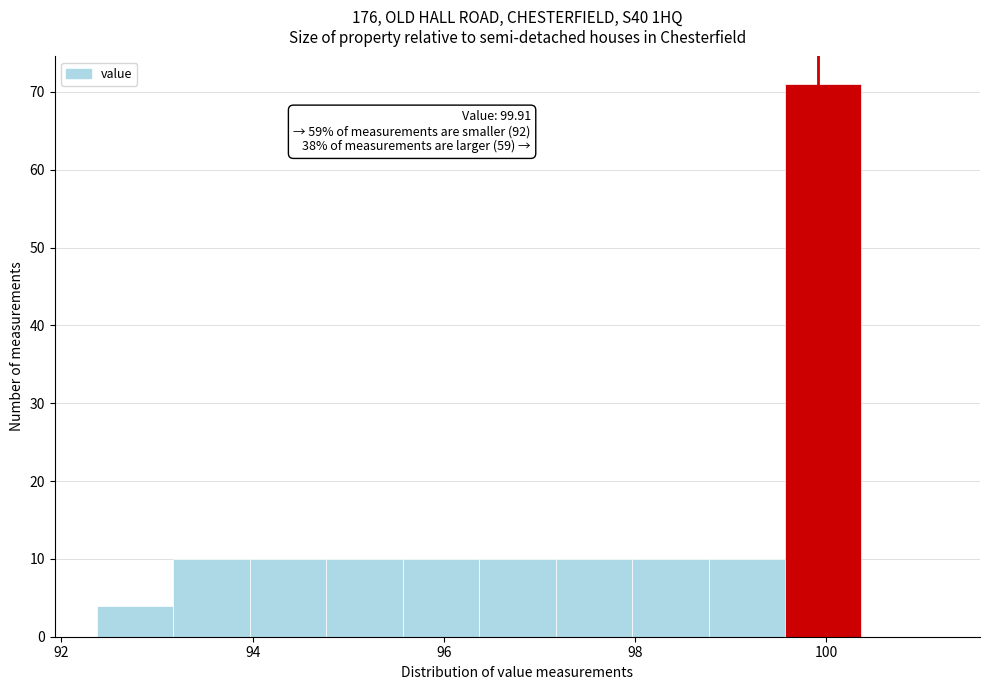

Over which range of the x-axis is the bar tallest?

99.6 to 100.4